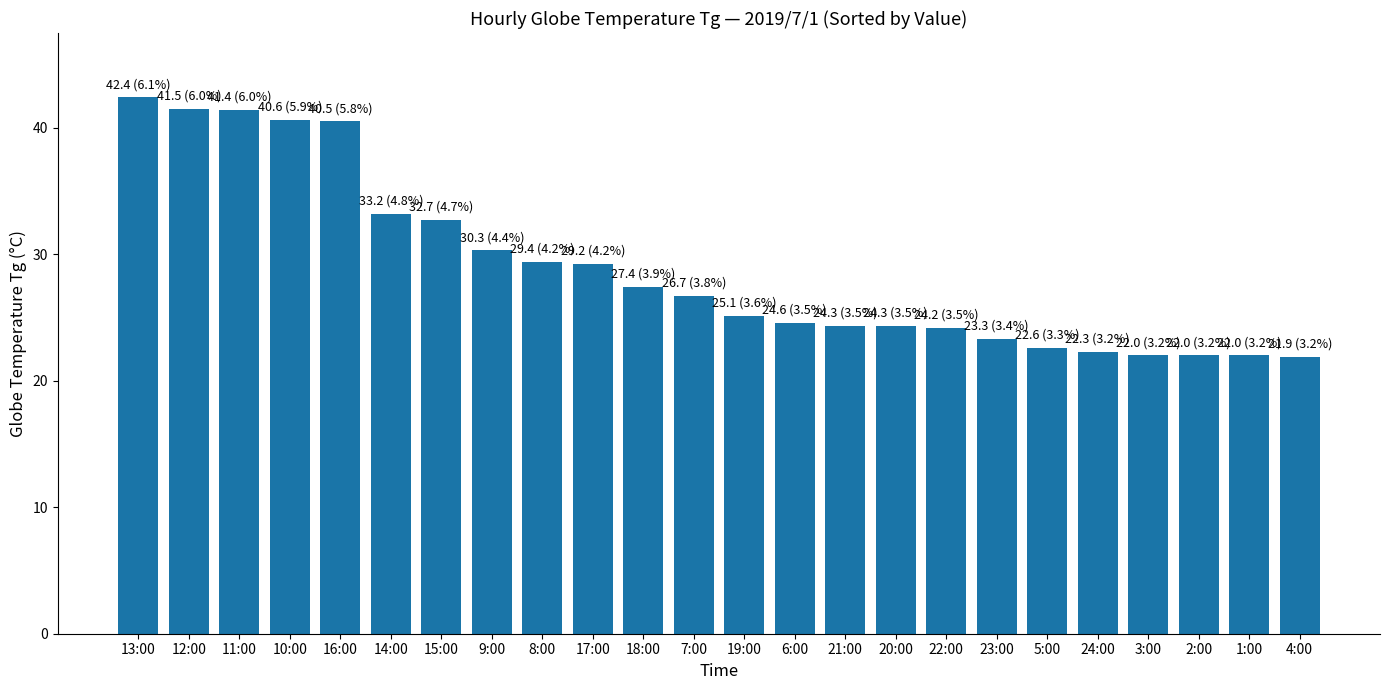

What is the ratio of the value at 1:00 to the value at 17:00?

0.8